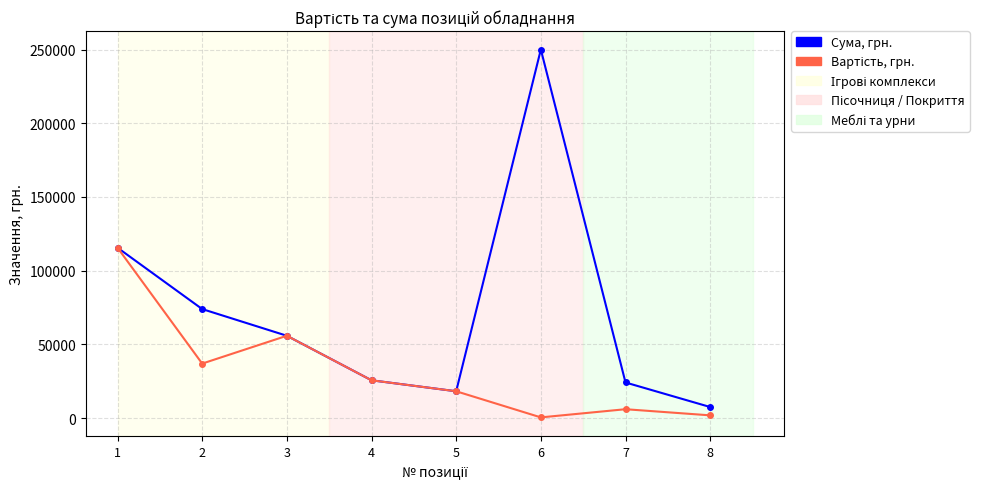

At which label does Сума, грн. reach its peak?

6